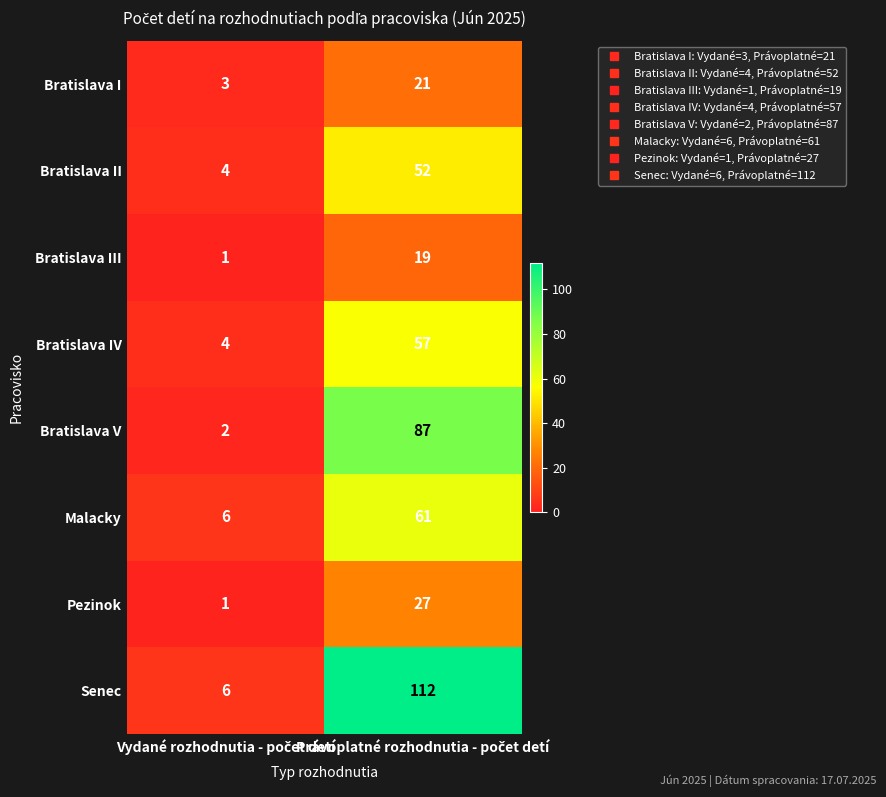

Which series has the largest total across all categories?

Senec